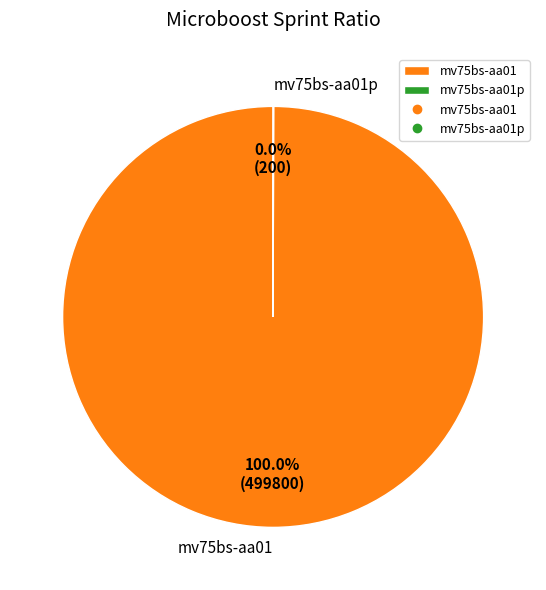

To the nearest percent, what is the average slice percentage?

50%